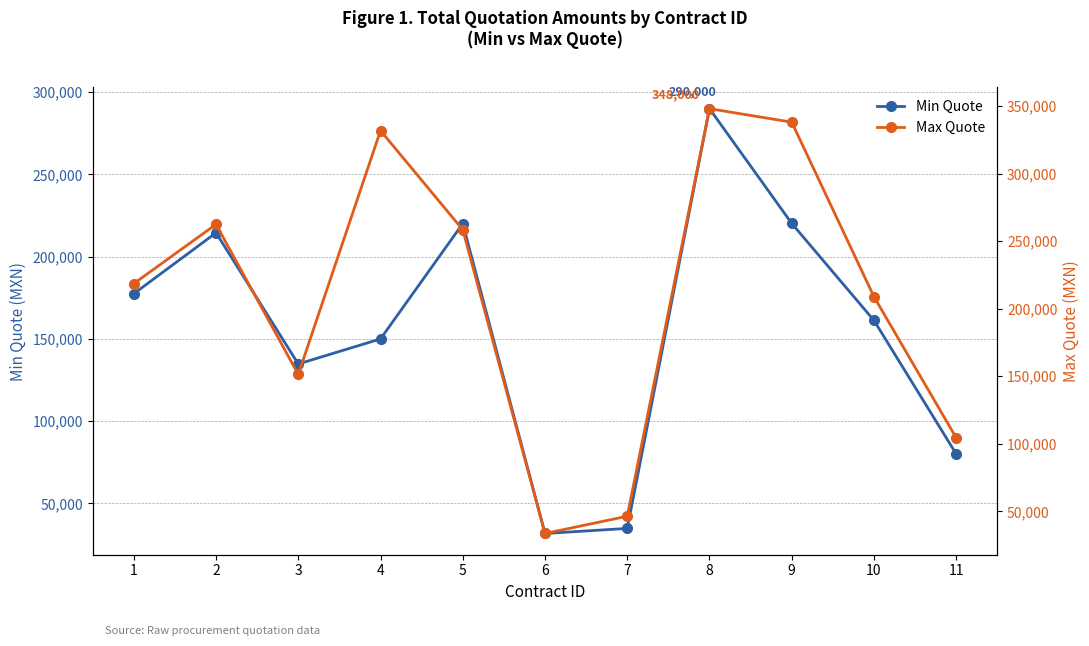

Which series has the largest total across all categories?

Max Quote